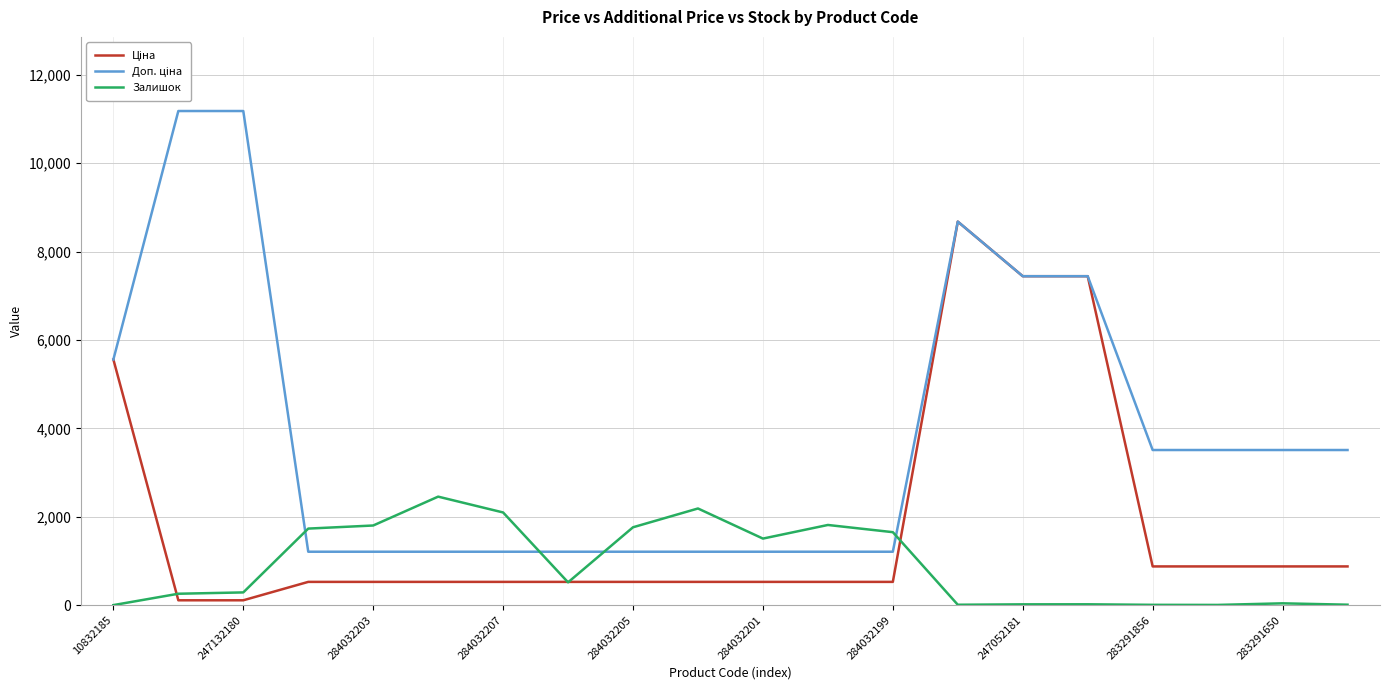

What is the greatest value displayed?

11182.0